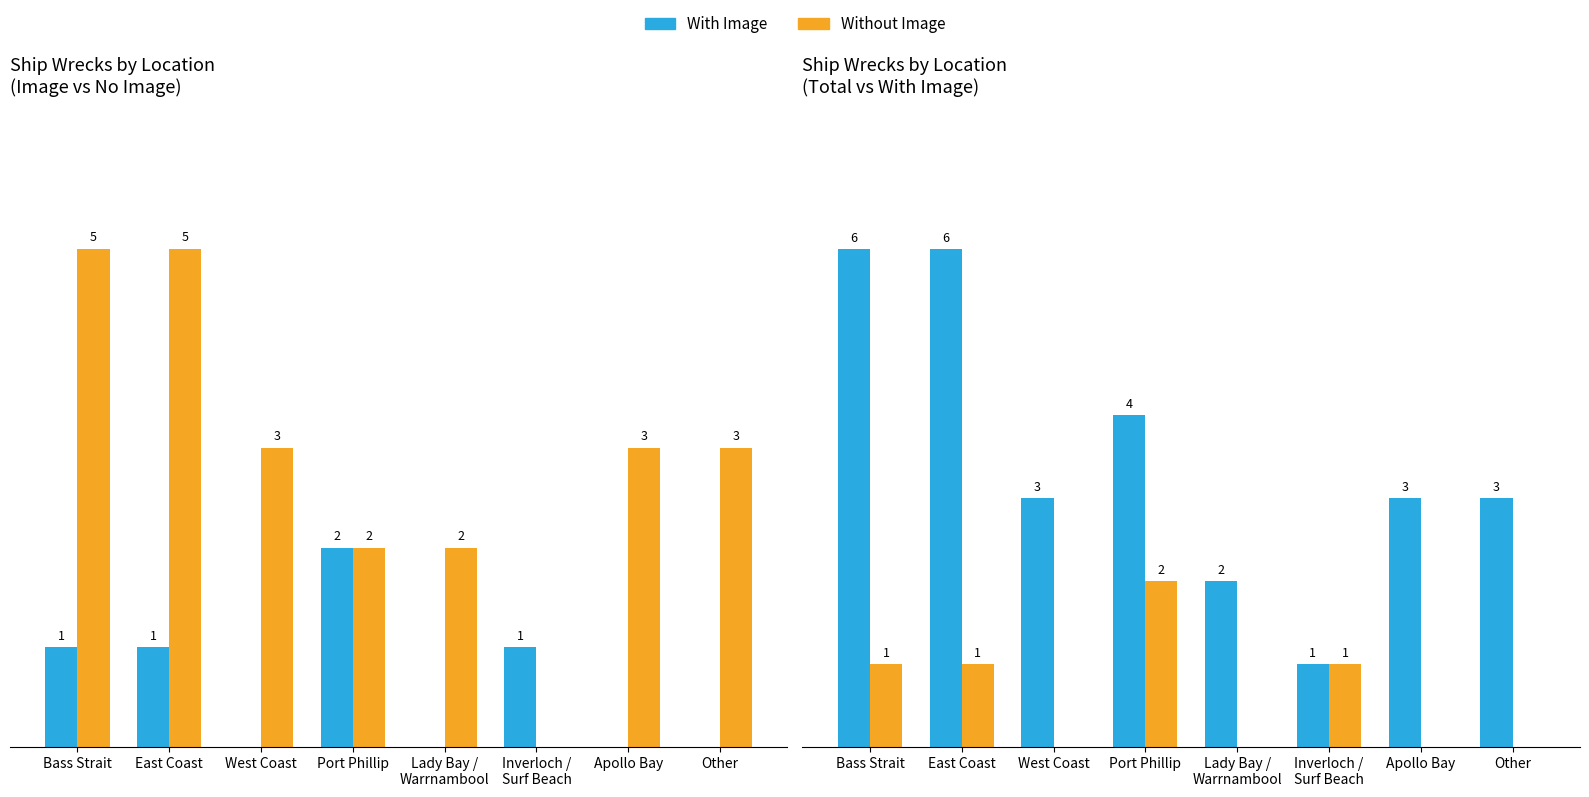

Does the chart contain stacked bars?

No